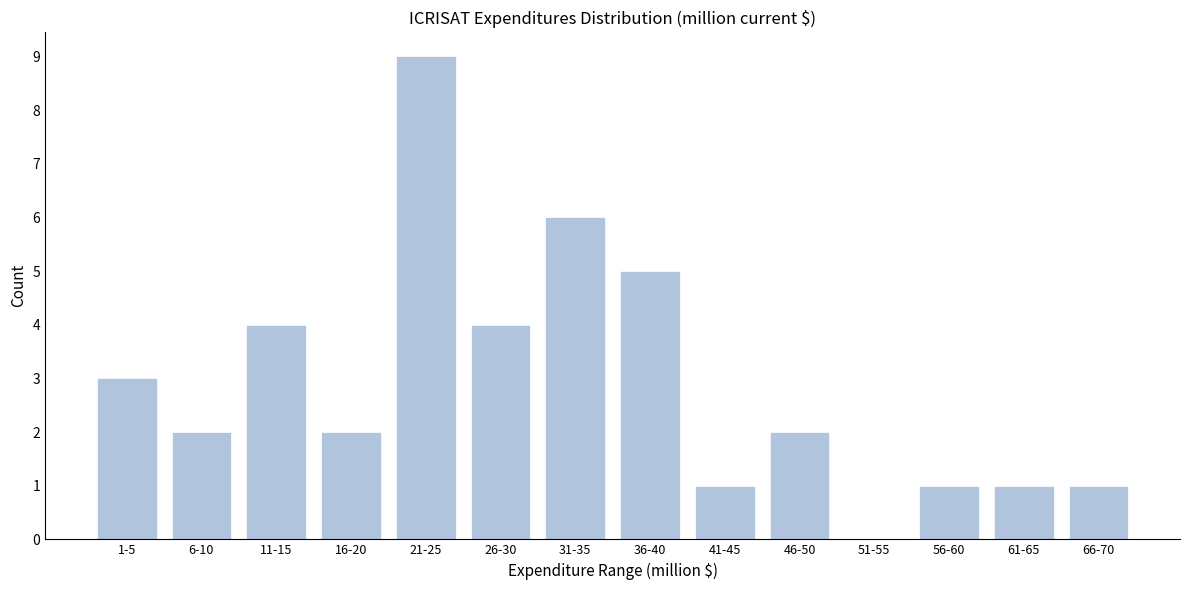

Reading right to left, extract all data points from this chart.

66-70=1	61-65=1	56-60=1	51-55=0	46-50=2	41-45=1	36-40=5	31-35=6	26-30=4	21-25=9	16-20=2	11-15=4	6-10=2	1-5=3